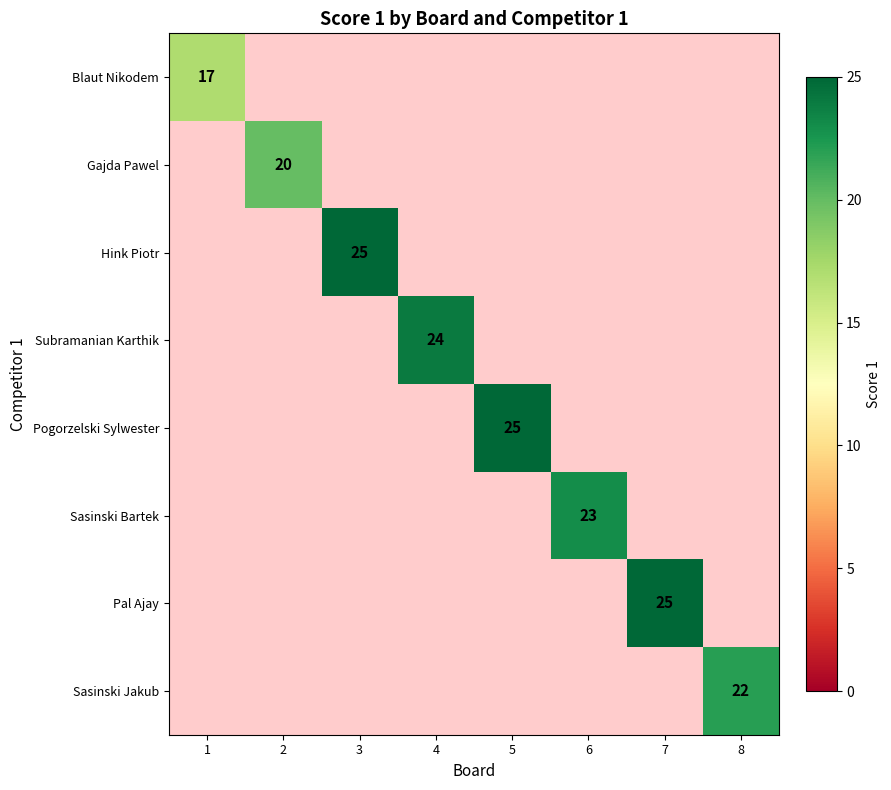

True or false: Hink Piotr has a value of 42 at 3.

False